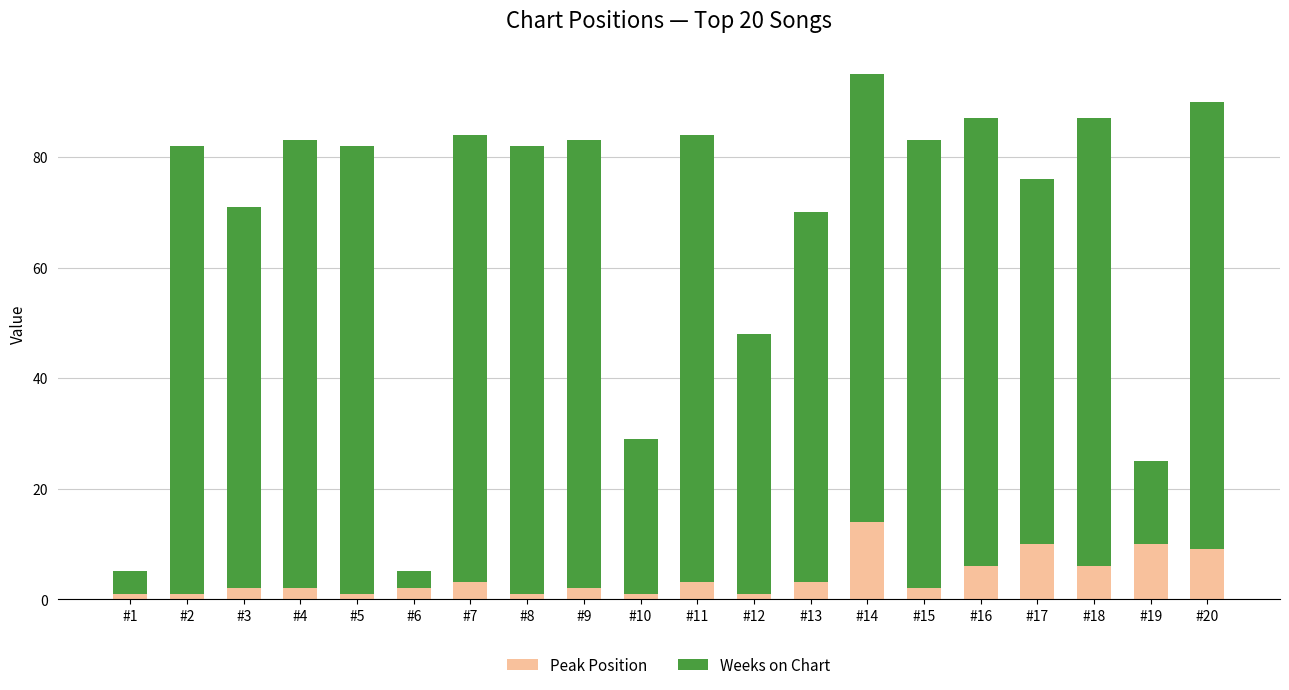

What is the difference between the maximum and minimum values in the Peak Position series?

13